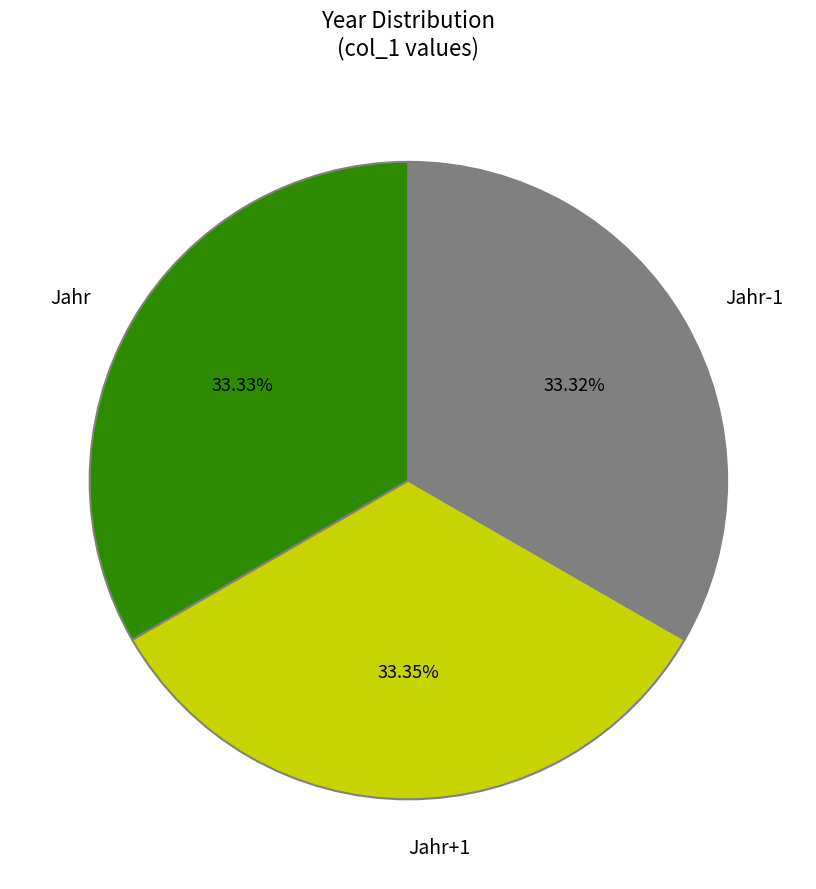

Is Jahr the majority of the pie?

No